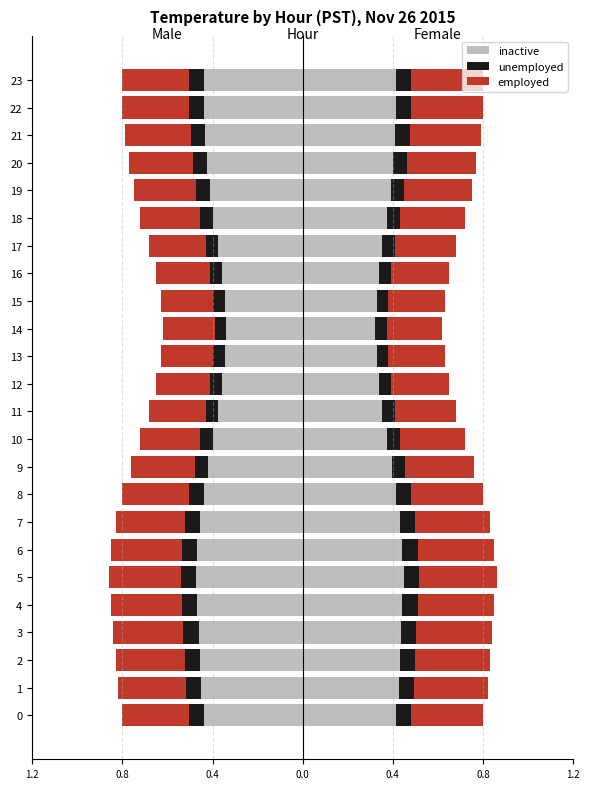

Is it true that inactive equals -0.4 at 9?

True